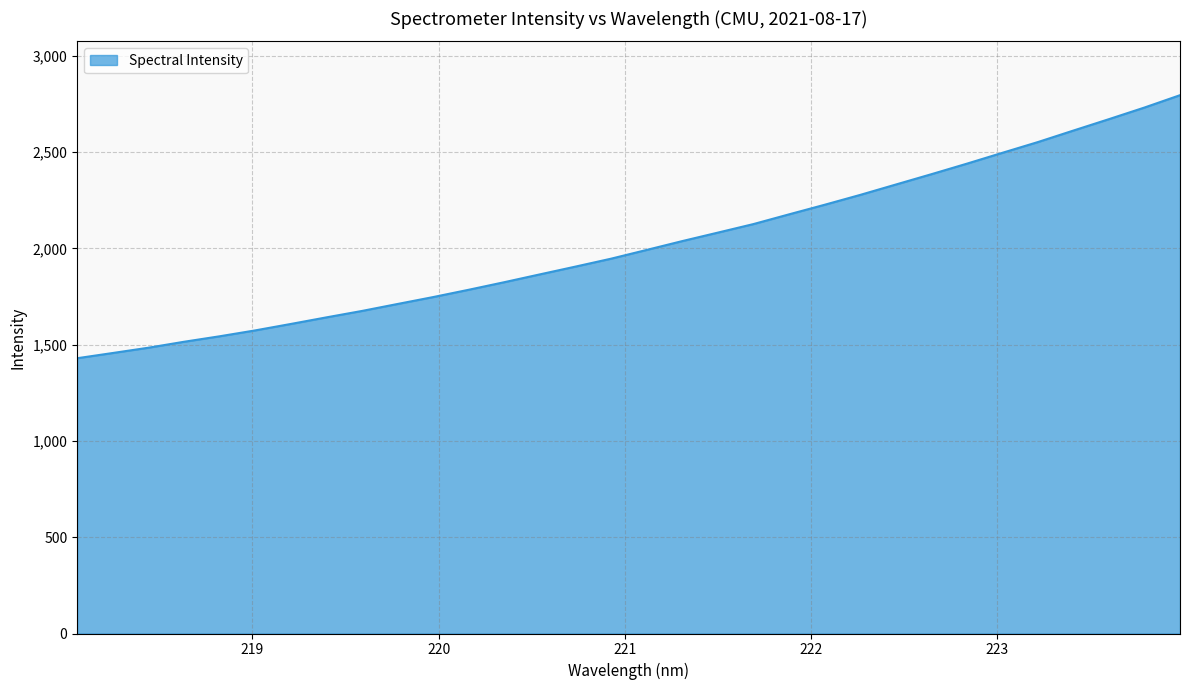

What is the minimum value shown in the chart?

1429.3